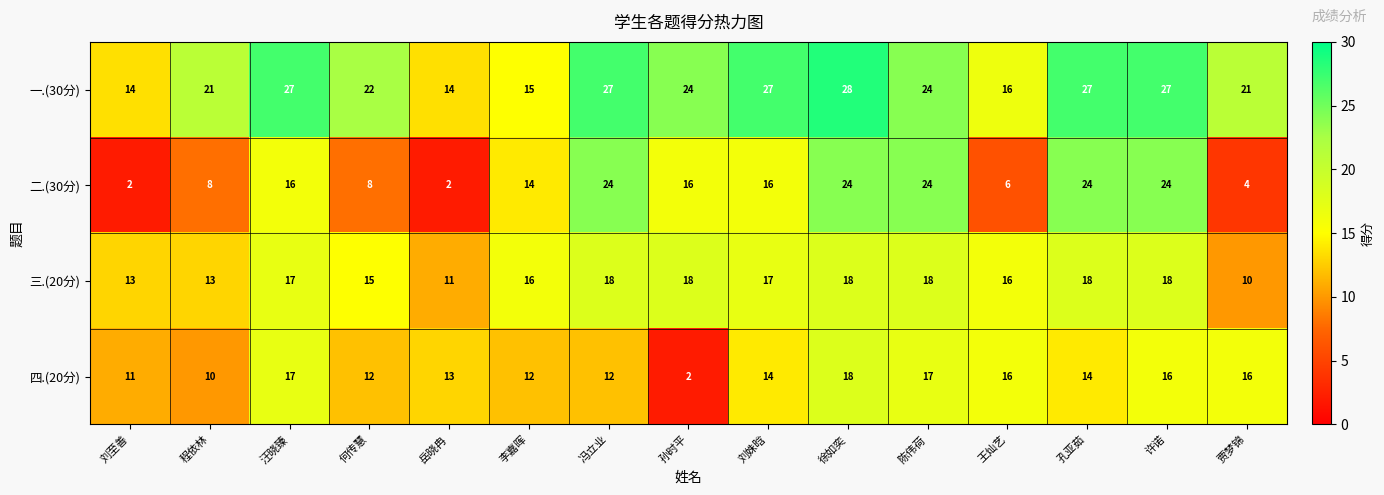

How many distinct data groups are displayed?

4